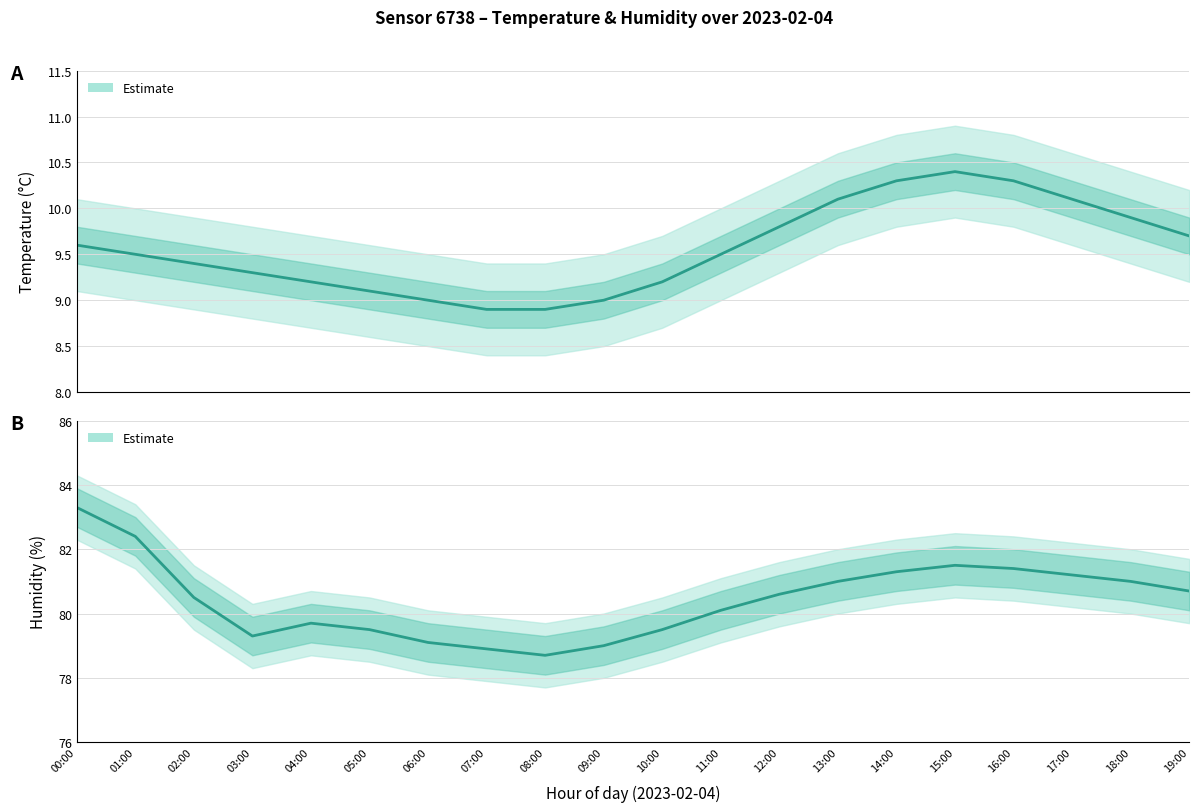

Is it true that temperature equals 15.7 at 14:00?

False